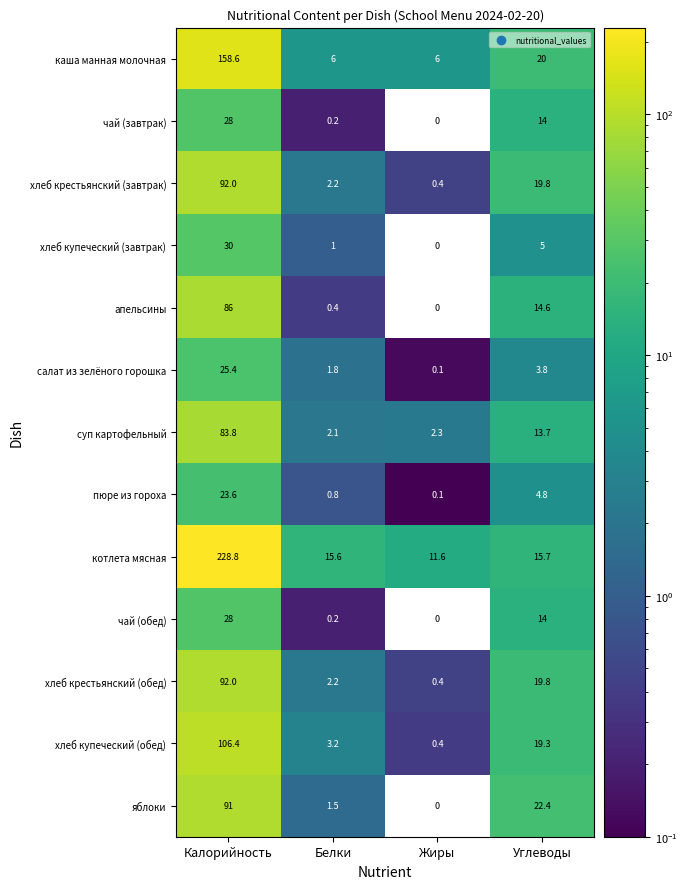

Which category has the highest value across all series?

Калорийность